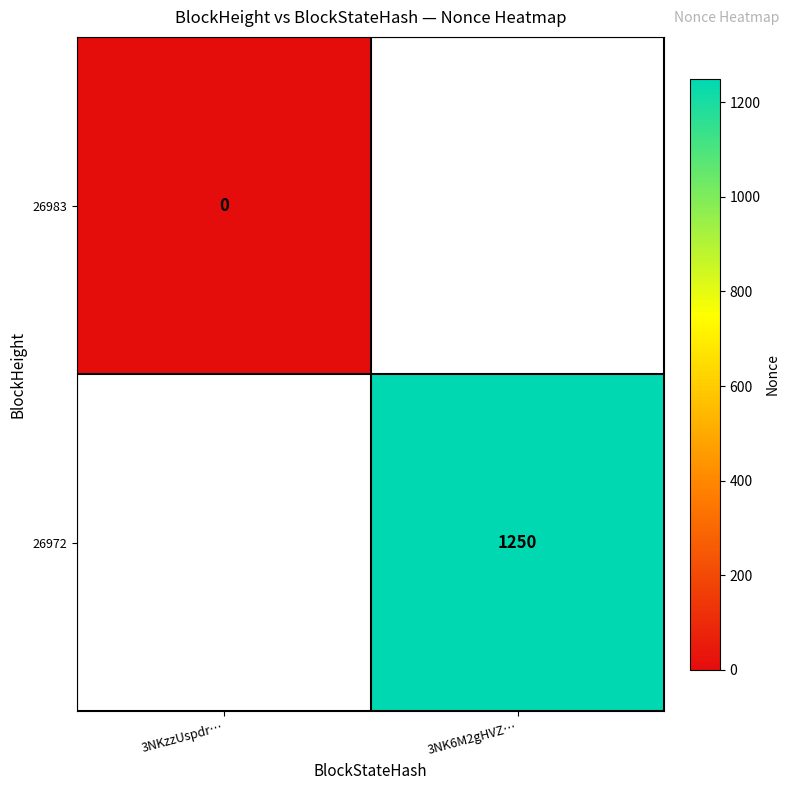

Is it true that 26972 equals 496.3 at 3NK6M2gHVZ…?

False